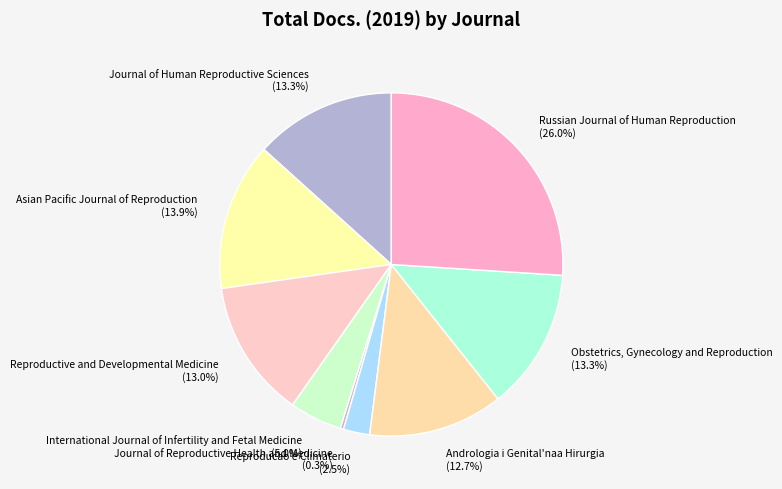

Which slice is the largest?

Russian Journal of Human Reproduction